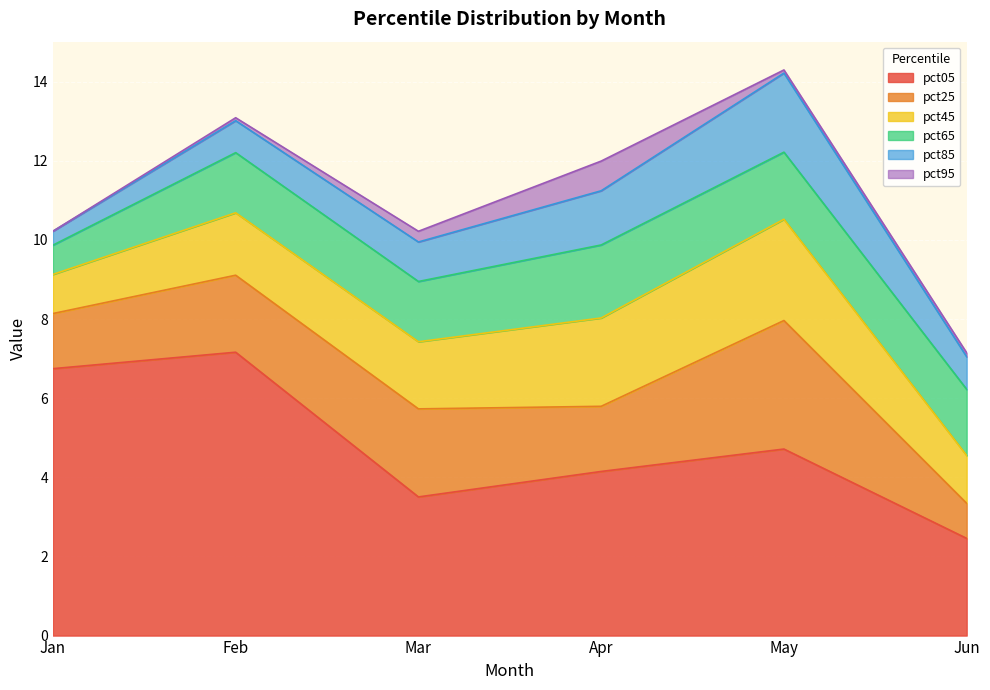

Count the number of data series in this chart.

6